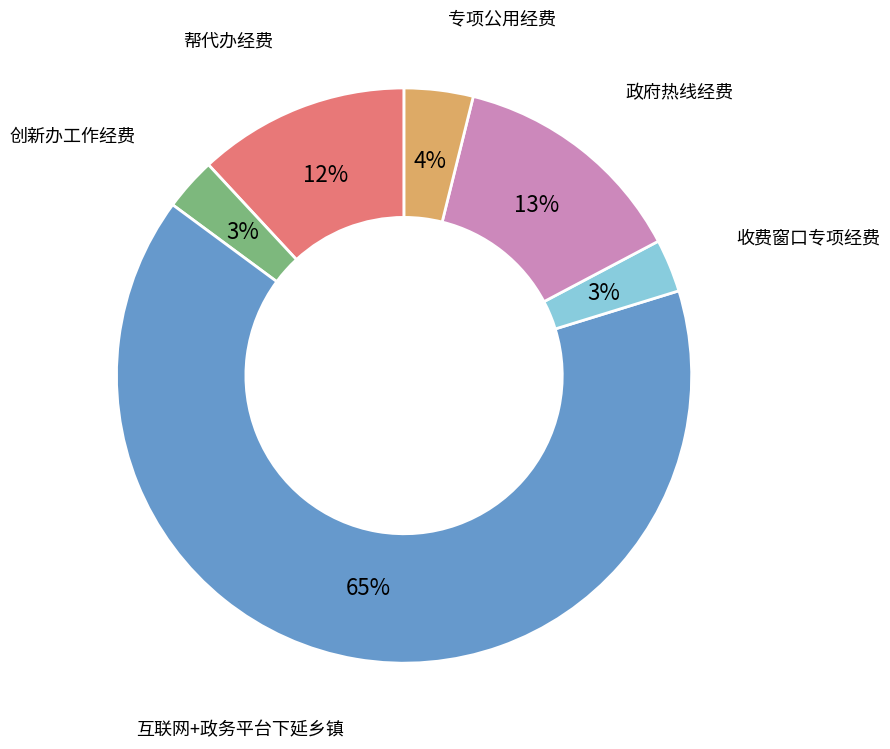

To the nearest percent, what is the difference between the 创新办工作经费 and 帮代办经费 slice percentages?

9%